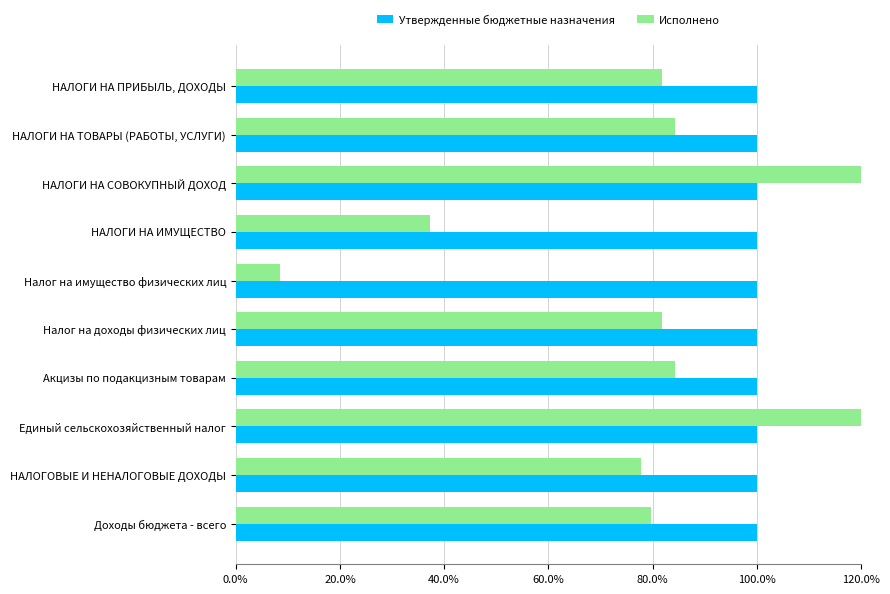

What is the maximum value for Исполнено?

181.7